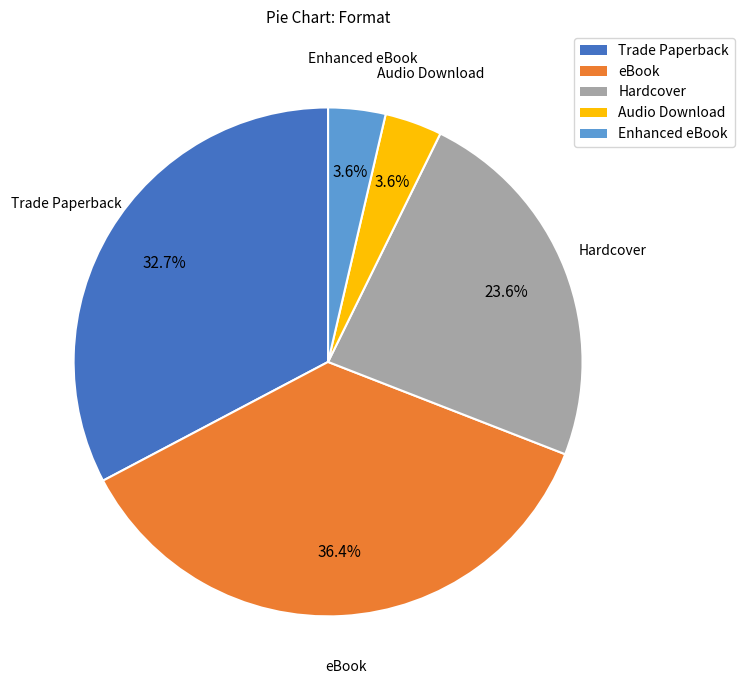

What percentage is the eBook slice, to the nearest percent?

36%